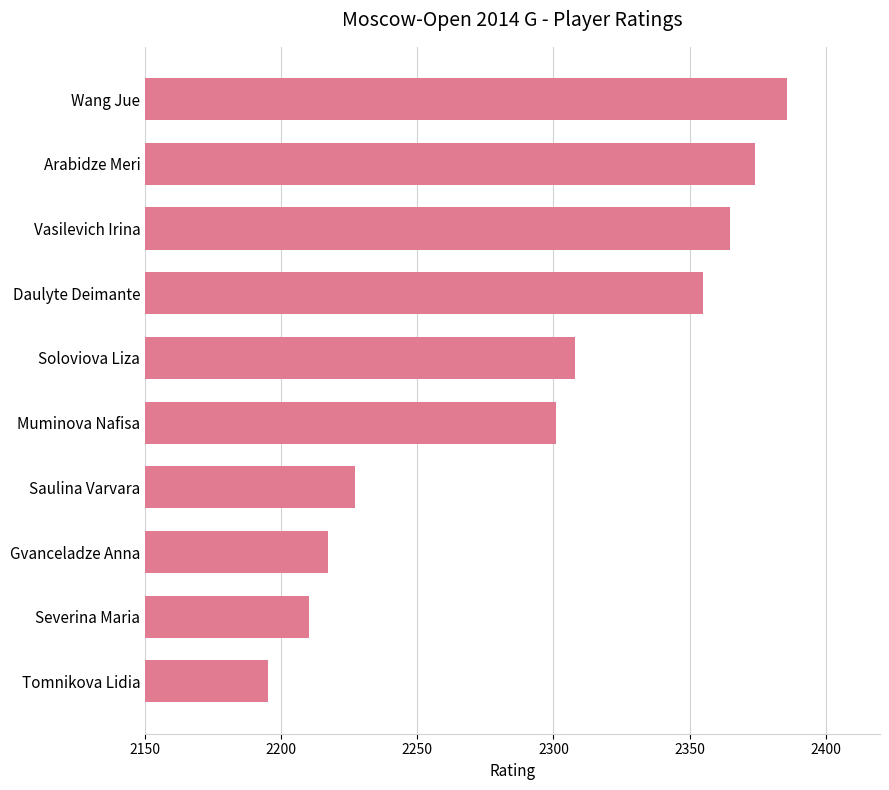

What position from the top is Tomnikova Lidia?

10